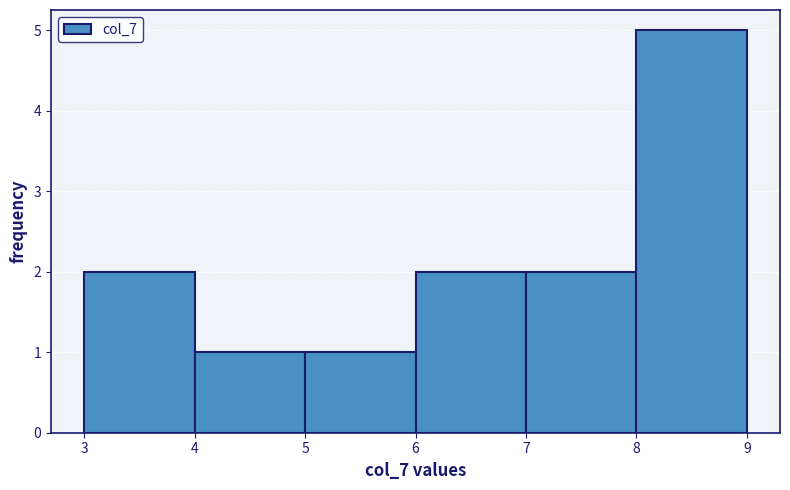

What is the height of the bar covering 3 to 4 on the x-axis? The values are not printed on the chart, so give them approximately, as read against the axis.

2